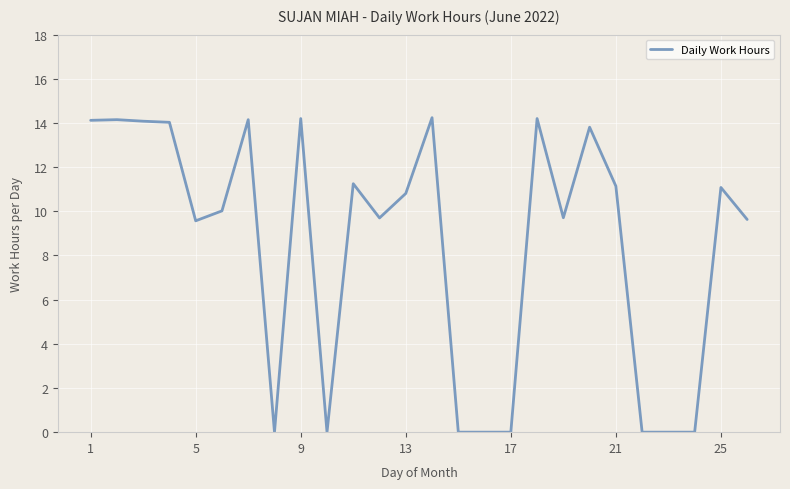

What is the maximum value shown in the chart?

14.2